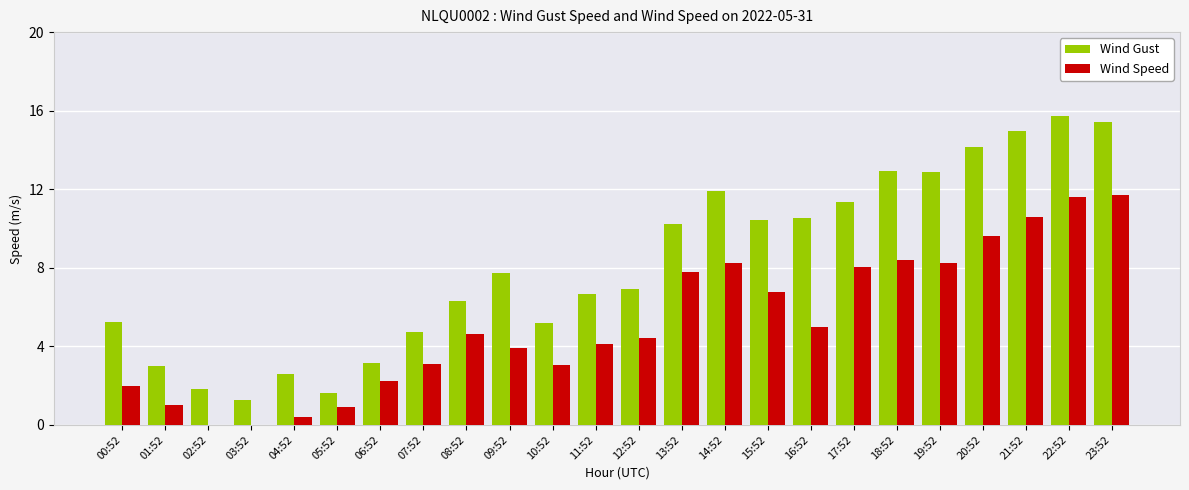

Between 02:52 and 17:52, which series saw the biggest shift?

Wind Gust